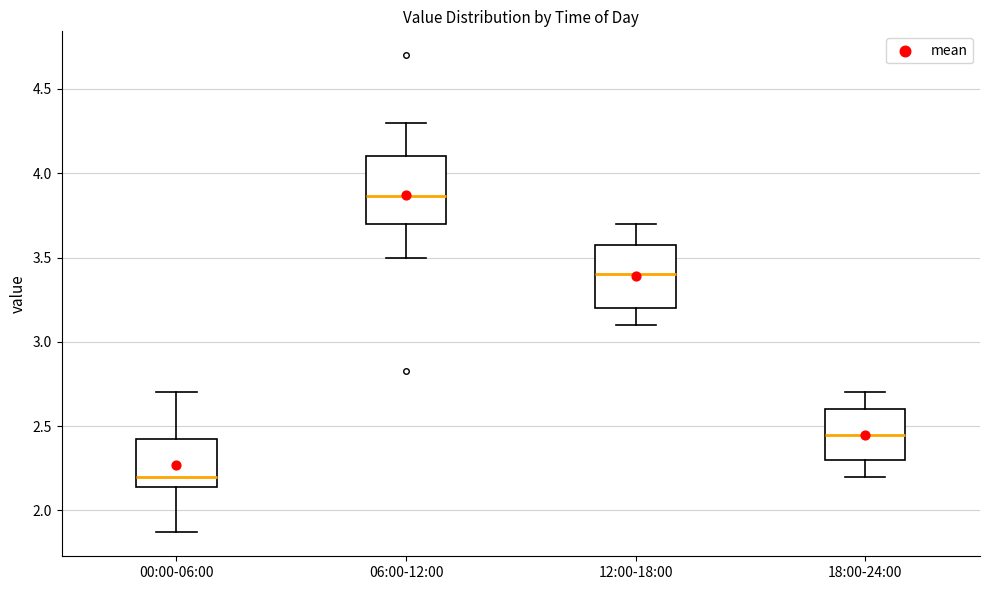

Where is the upper edge of the box for 00:00-06:00 on the y-axis? The values are not printed on the chart, so give them approximately, as read against the axis.

2.40